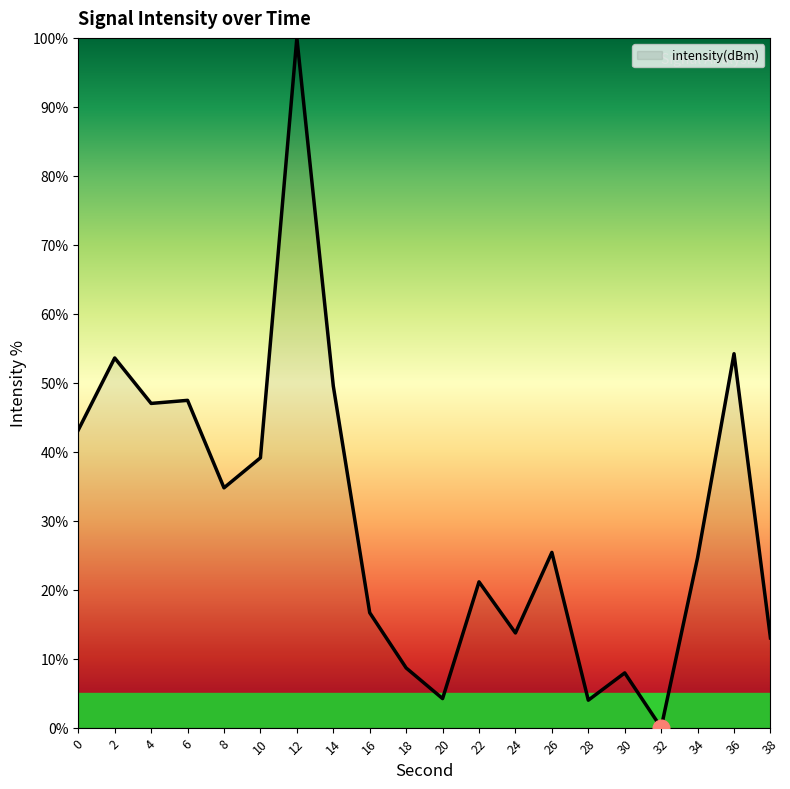

Which category has the highest value across all series?

12